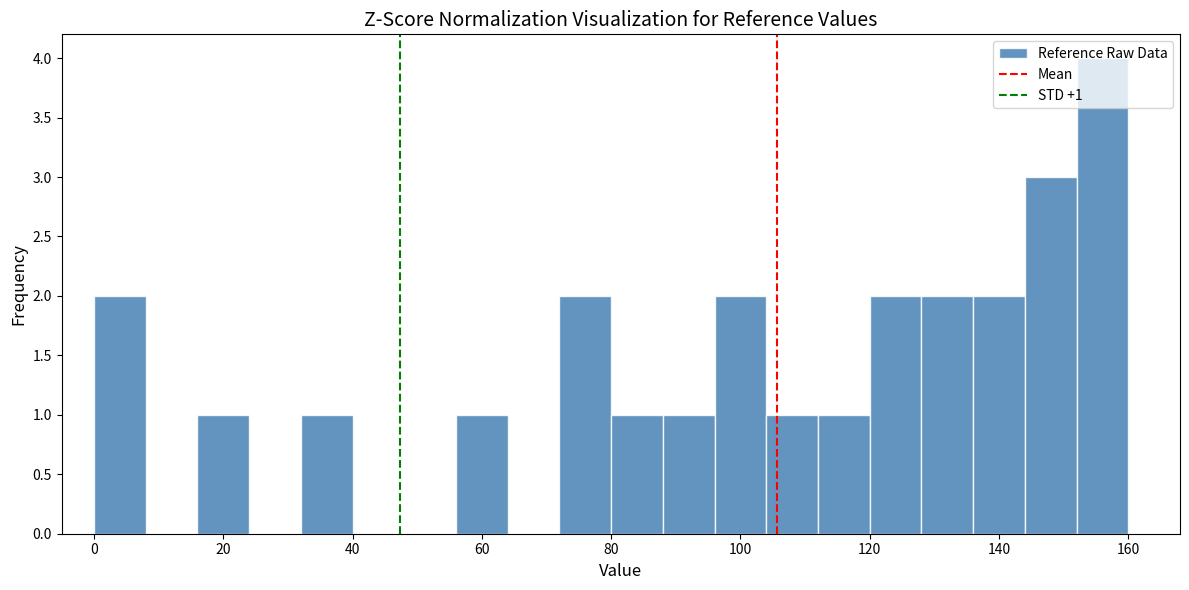

Which range on the x-axis has the tallest bar?

152 to 160